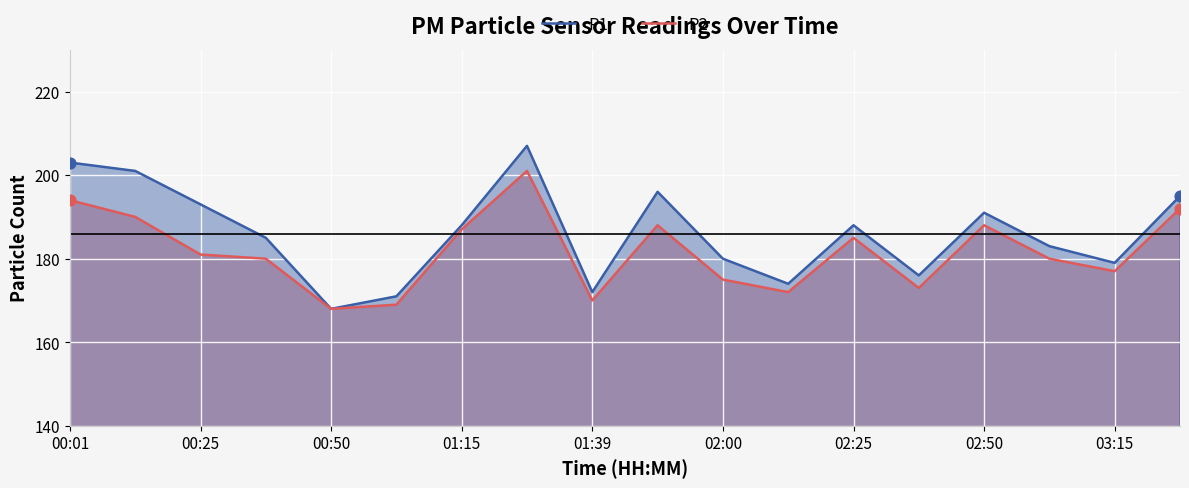

Which series contains the lowest Y value?

P1